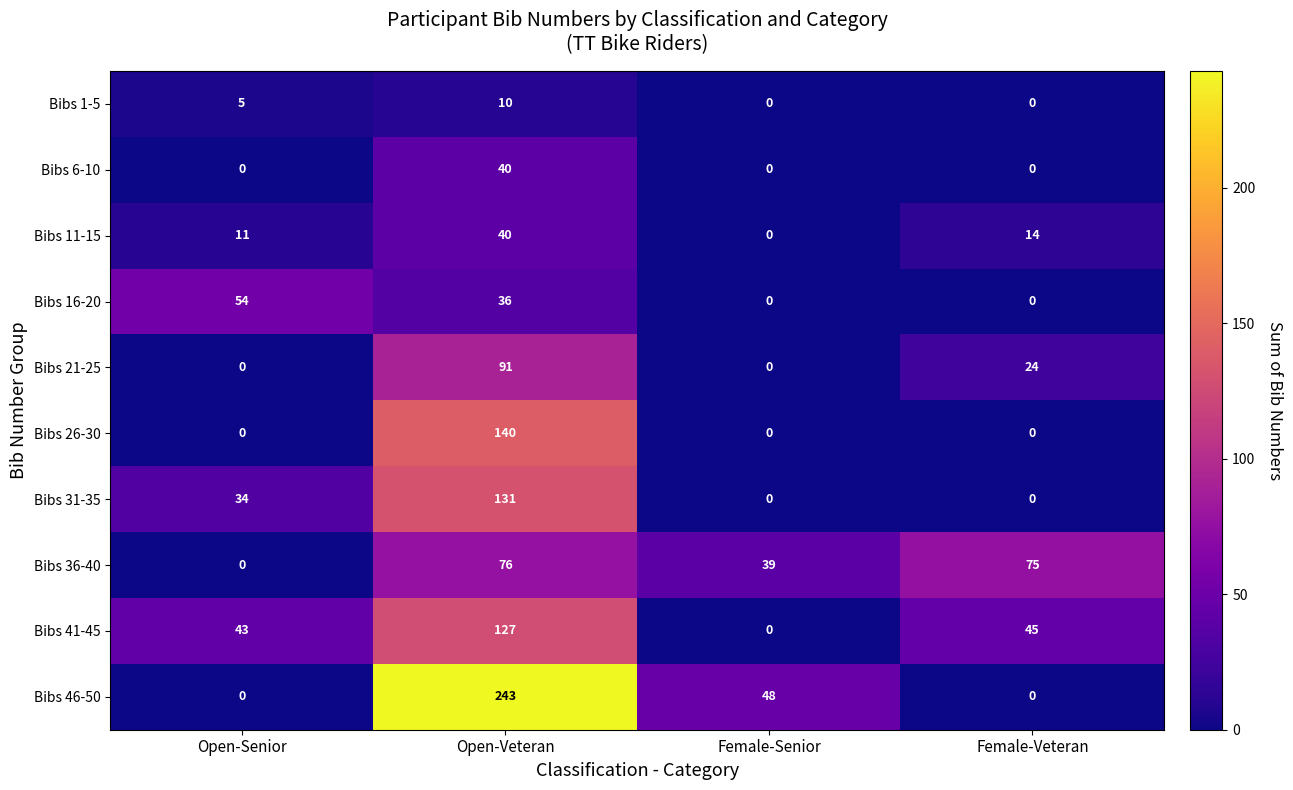

List the labels in order of Bibs 36-40 value, smallest first.

Open-Senior, Female-Senior, Female-Veteran, Open-Veteran